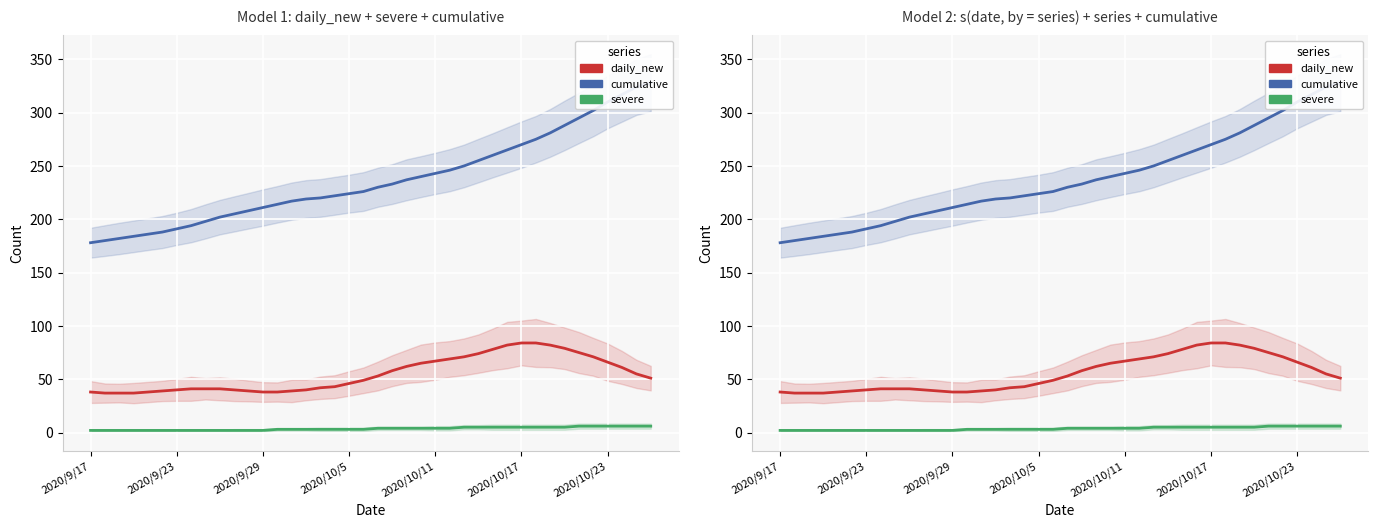

True or false: severe and daily_new intersect in this chart.

False